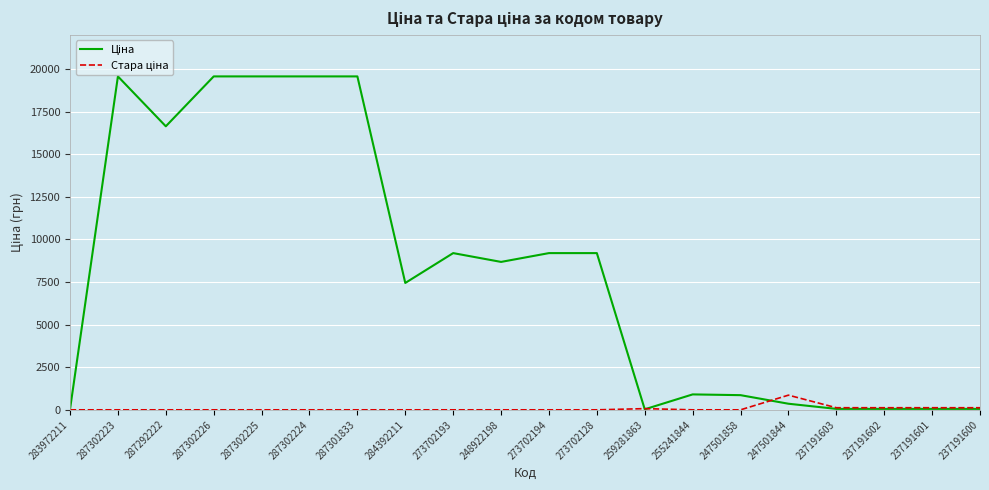

What is the sum of all Стара ціна values?

1423.6